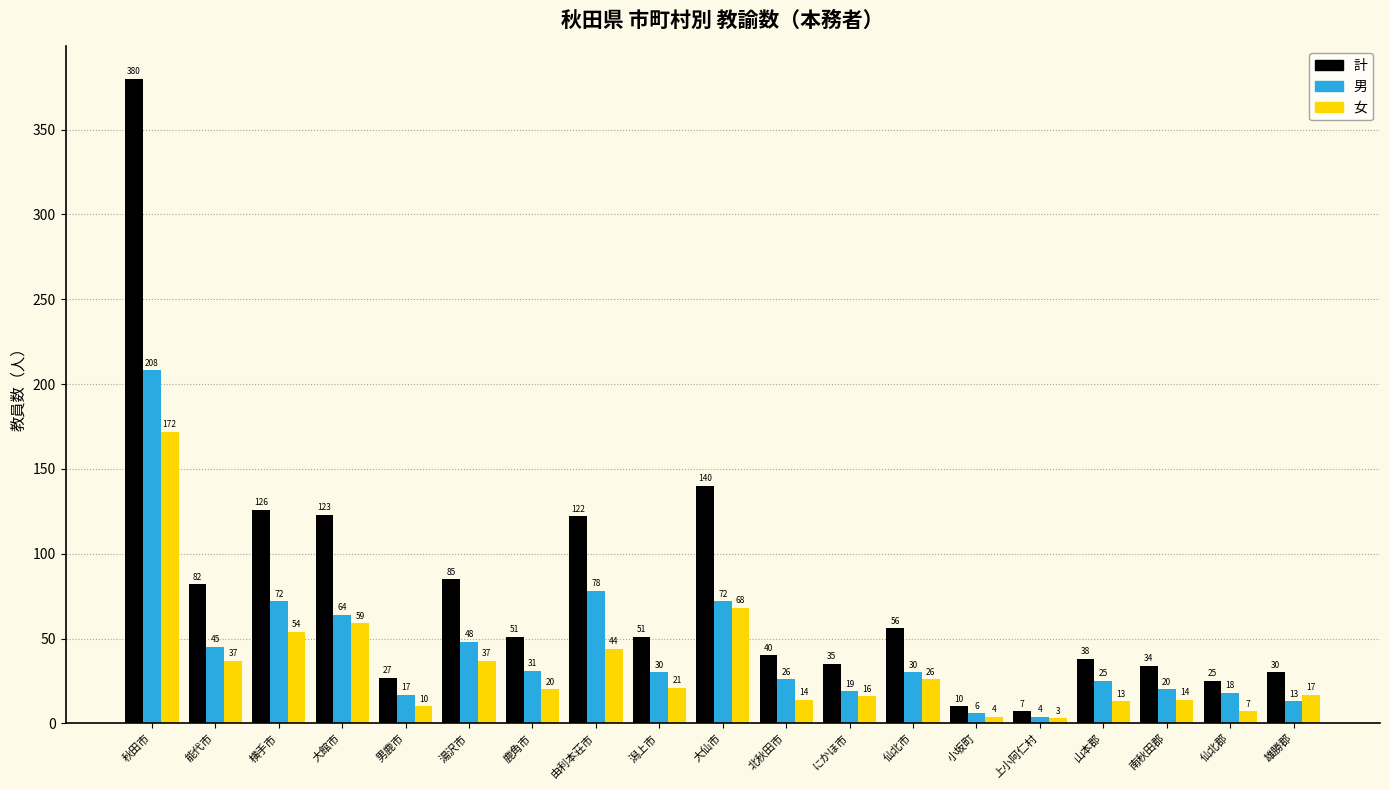

Reading left to right, what are all the values shown in this chart?

計: 秋田市=380	能代市=82	横手市=126	大館市=123	男鹿市=27	湯沢市=85	鹿角市=51	由利本荘市=122	潟上市=51	大仙市=140	北秋田市=40	にかほ市=35	仙北市=56	小坂町=10	上小阿仁村=7	山本郡=38	南秋田郡=34	仙北郡=25	雄勝郡=30
男: 秋田市=208	能代市=45	横手市=72	大館市=64	男鹿市=17	湯沢市=48	鹿角市=31	由利本荘市=78	潟上市=30	大仙市=72	北秋田市=26	にかほ市=19	仙北市=30	小坂町=6	上小阿仁村=4	山本郡=25	南秋田郡=20	仙北郡=18	雄勝郡=13
女: 秋田市=172	能代市=37	横手市=54	大館市=59	男鹿市=10	湯沢市=37	鹿角市=20	由利本荘市=44	潟上市=21	大仙市=68	北秋田市=14	にかほ市=16	仙北市=26	小坂町=4	上小阿仁村=3	山本郡=13	南秋田郡=14	仙北郡=7	雄勝郡=17